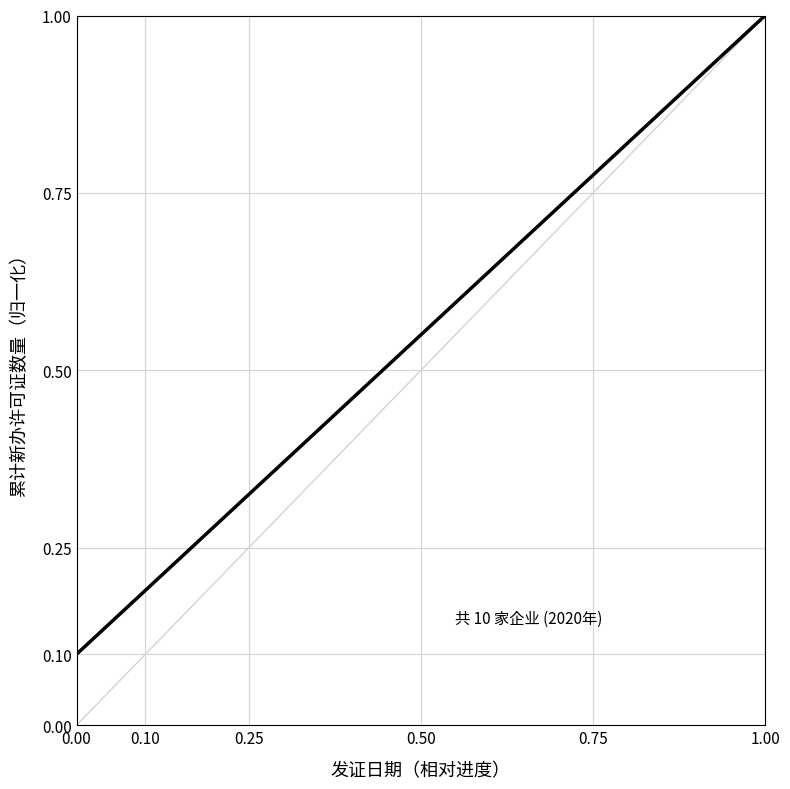

What is the greatest value displayed?

1.0